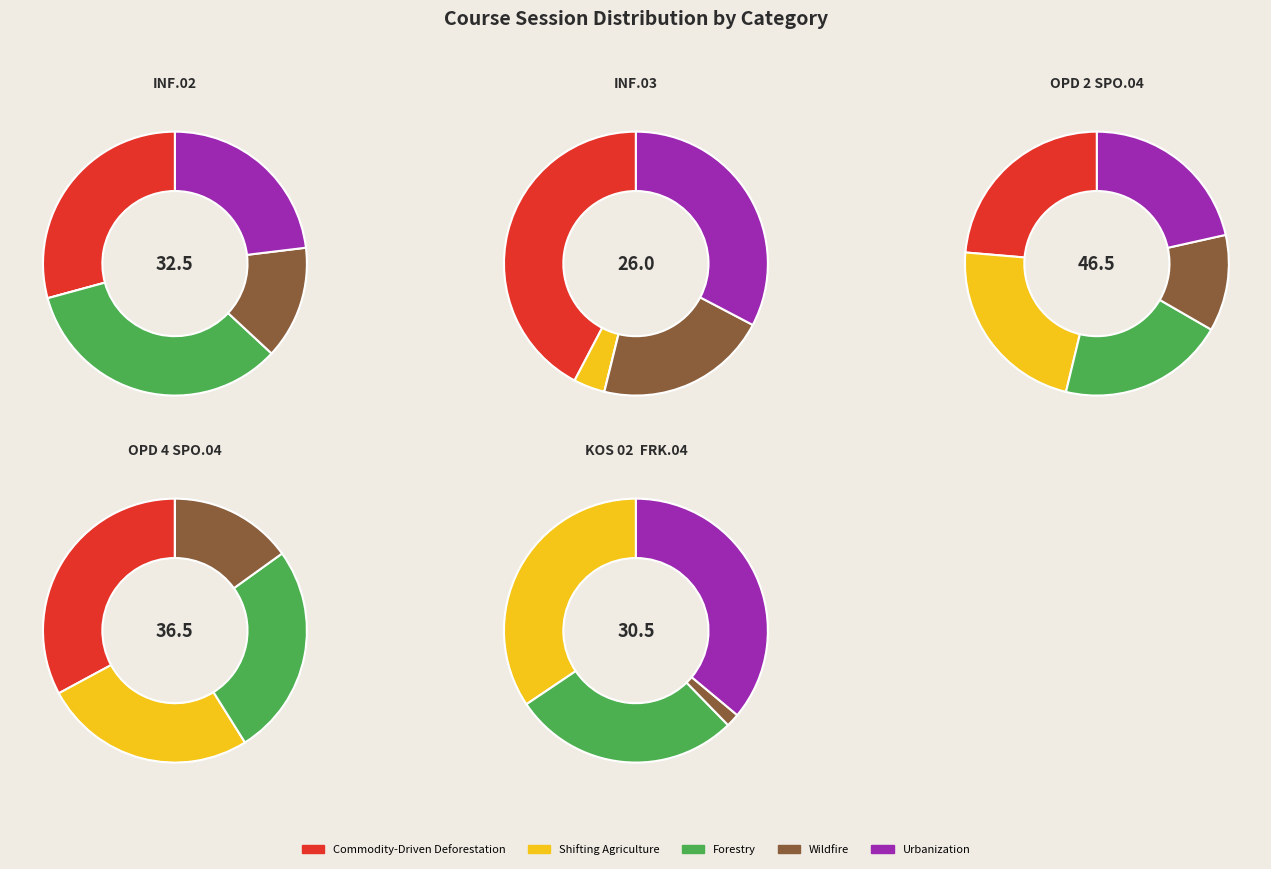

Is there any slice that represents more than half of the pie?

No